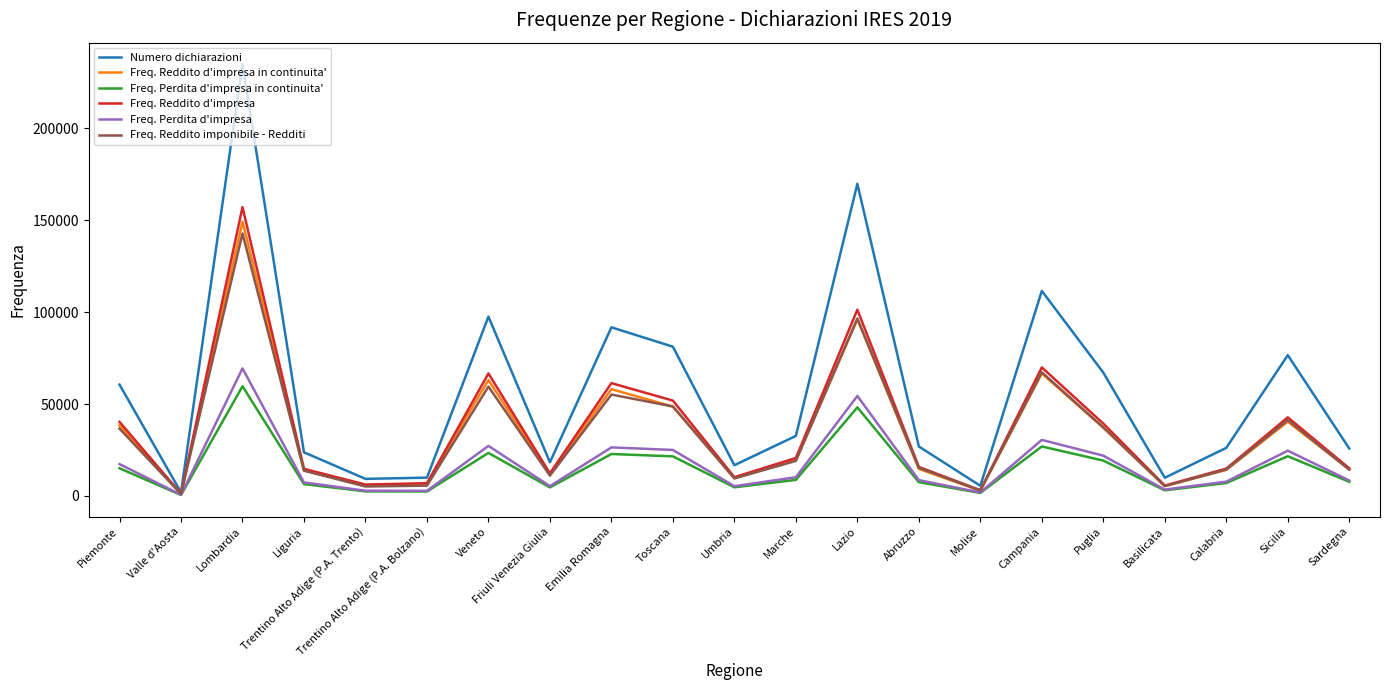

What is the spread (max minus min) of values at Lombardia?

175148